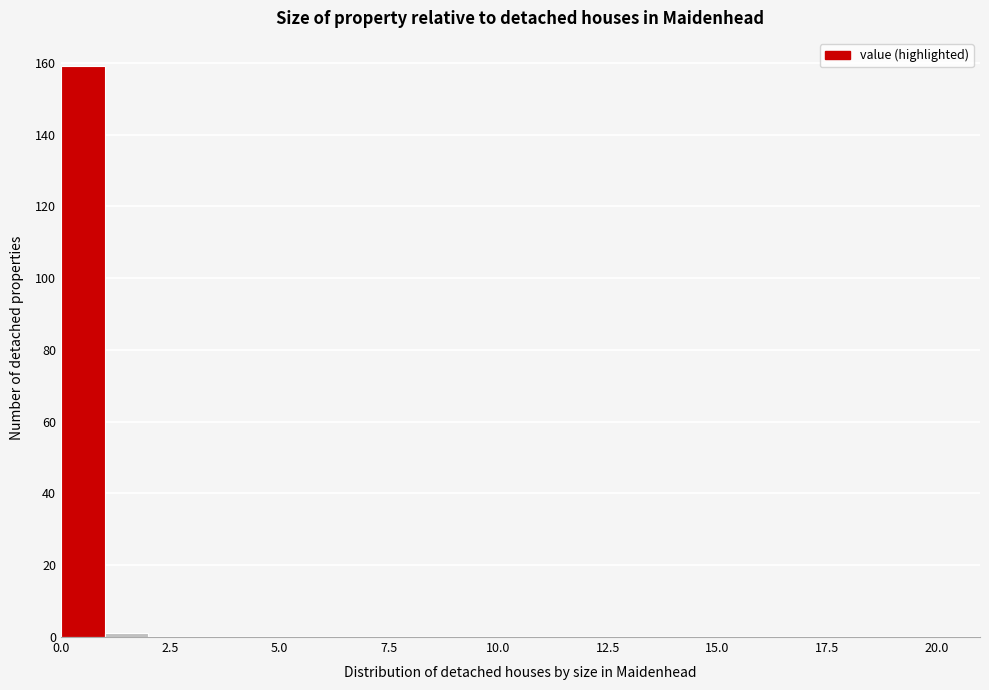

Read against the x-axis, roughly where is the centre of the tallest bar?

0.5